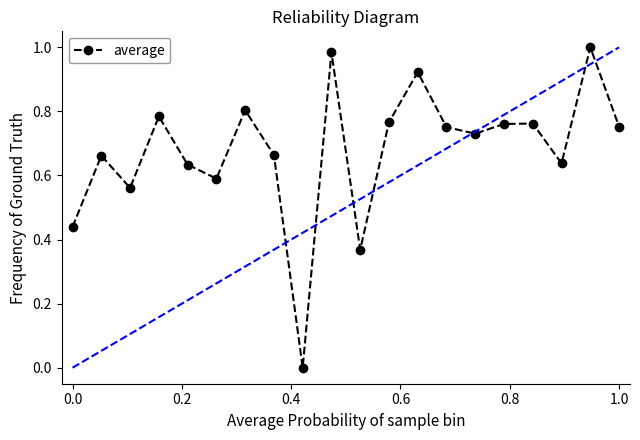

How many values exceed 0?

19